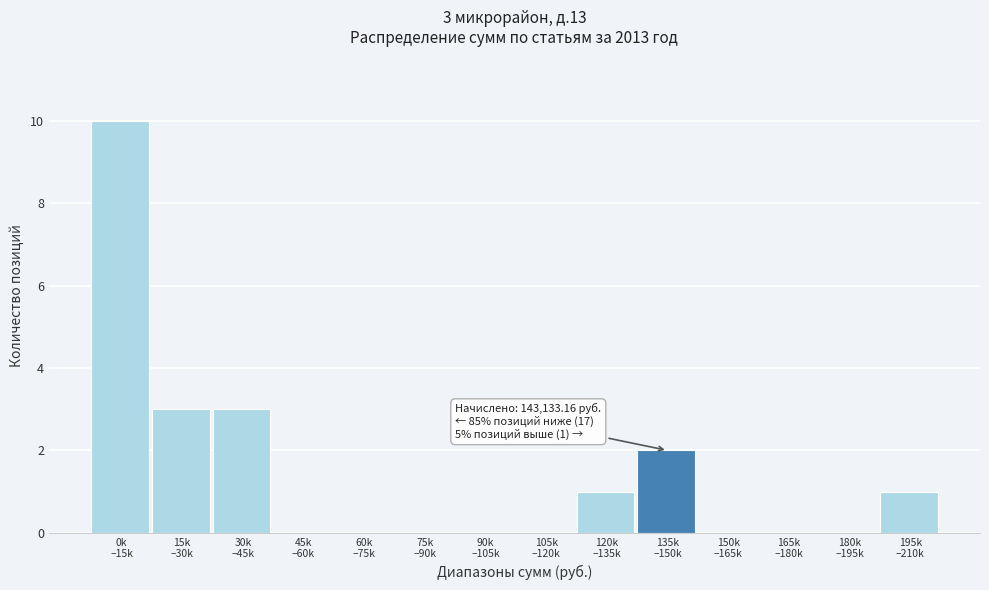

What is the sum of all values?

20